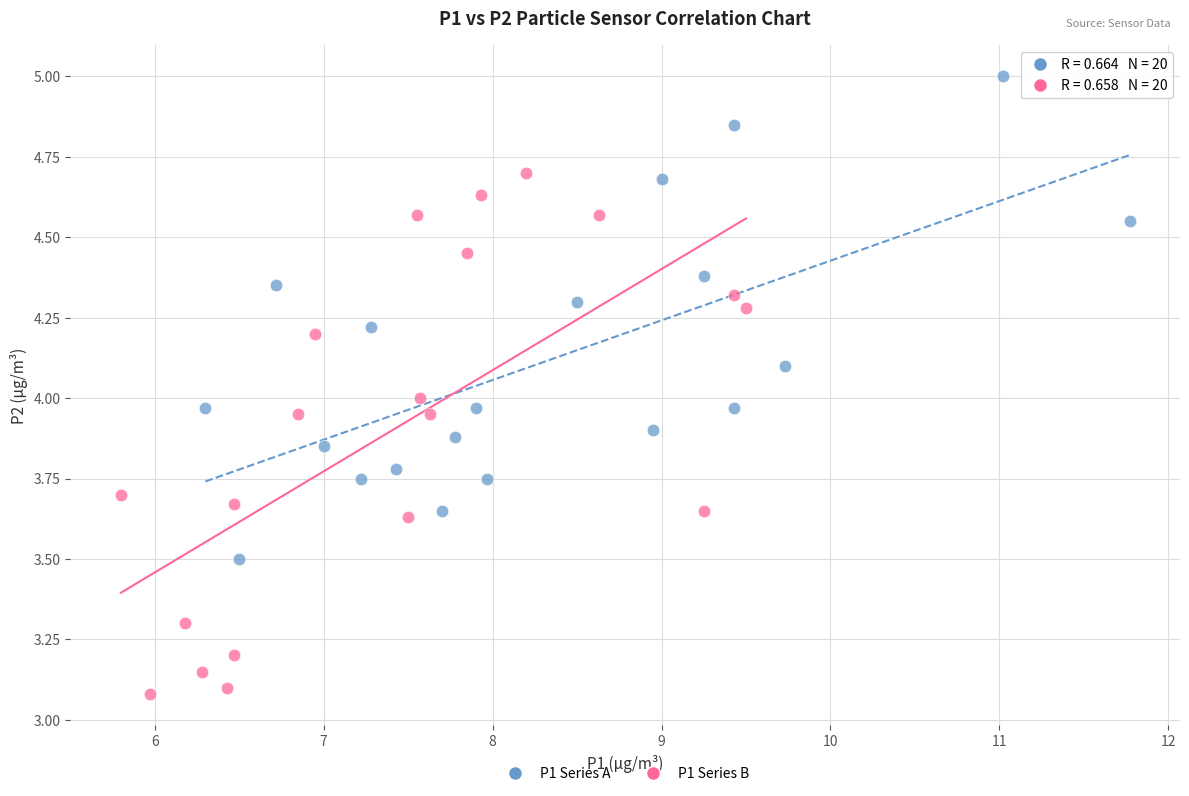

Which series has the widest spread of Y values?

P1 Series B